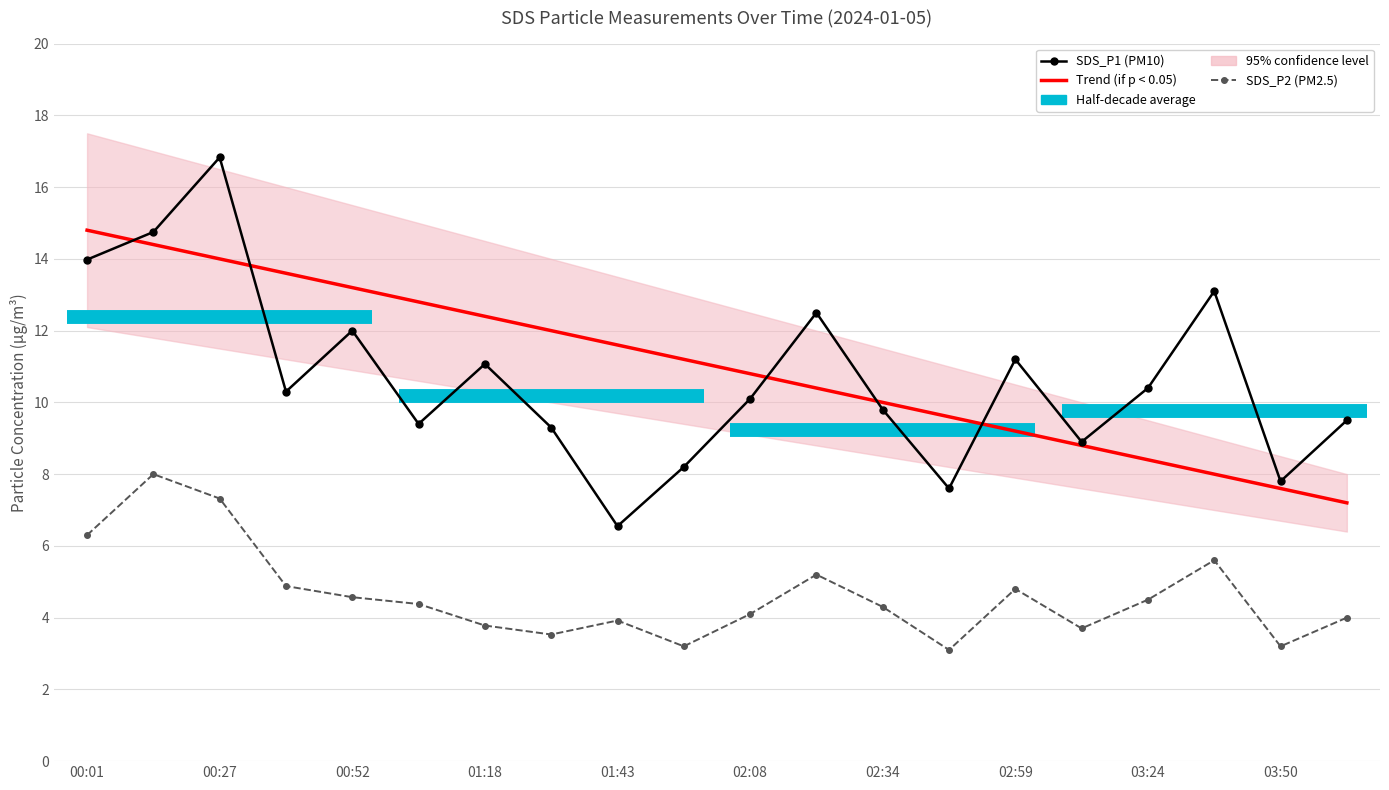

What is the minimum value for Trend (if p < 0.05)?

7.2